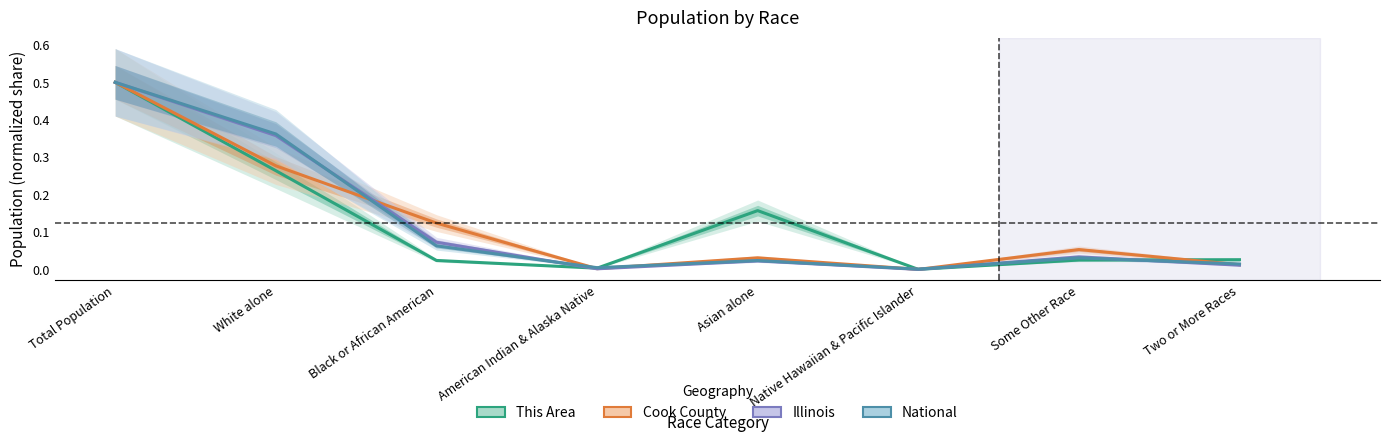

What is the highest value of the National series?

0.5